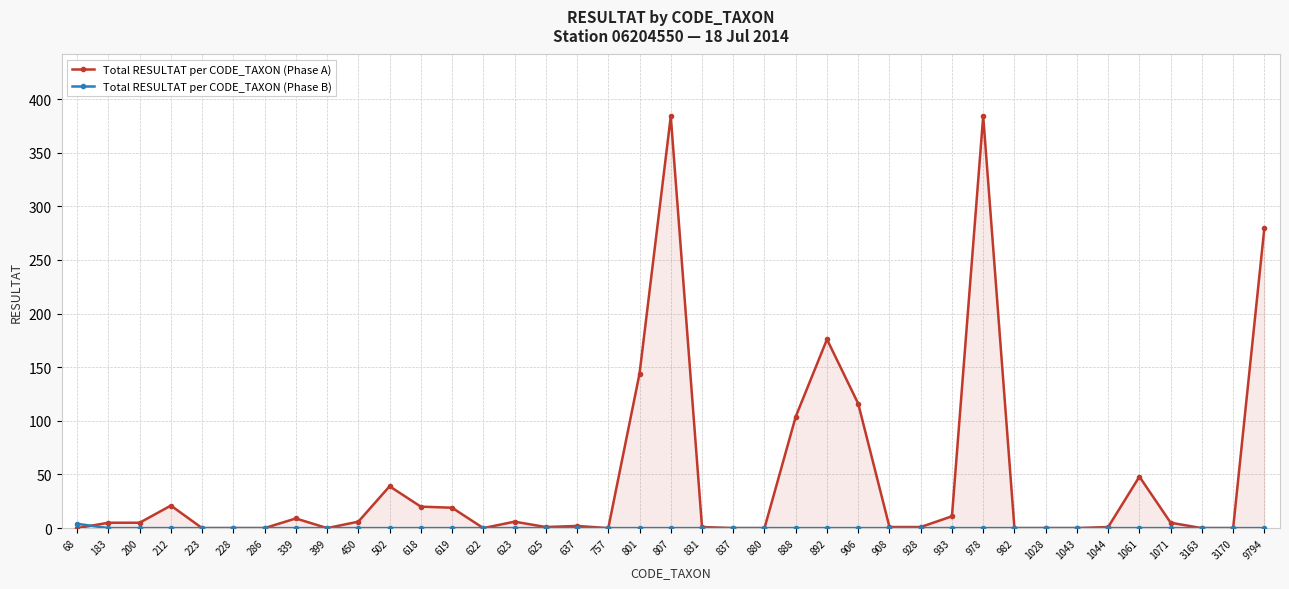

Is it true that Total RESULTAT per CODE_TAXON (Phase B) equals 2 at 1028?

False